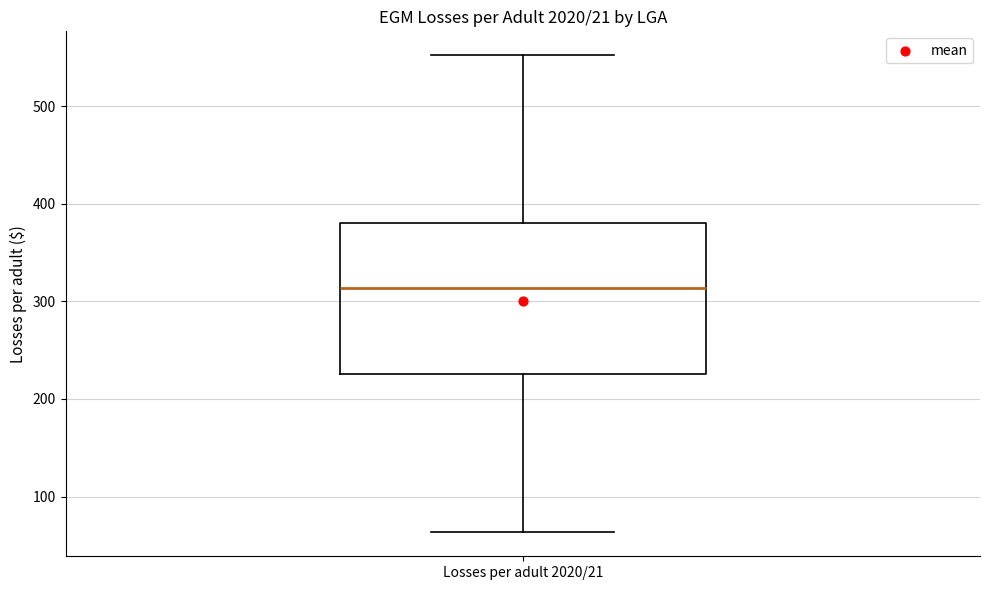

Where does the median line of the box for Losses per adult 2020/21 sit on the y-axis? The values are not printed on the chart, so give them approximately, as read against the axis.

310